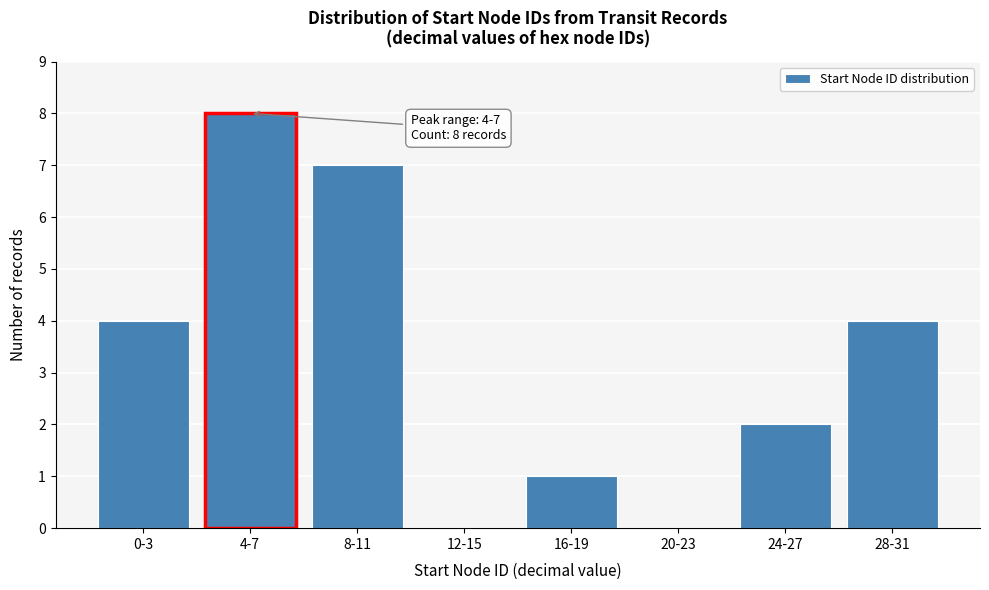

Reading left to right, what are all the values shown in this chart?

0-3=4	4-7=8	8-11=7	12-15=0	16-19=1	20-23=0	24-27=2	28-31=4